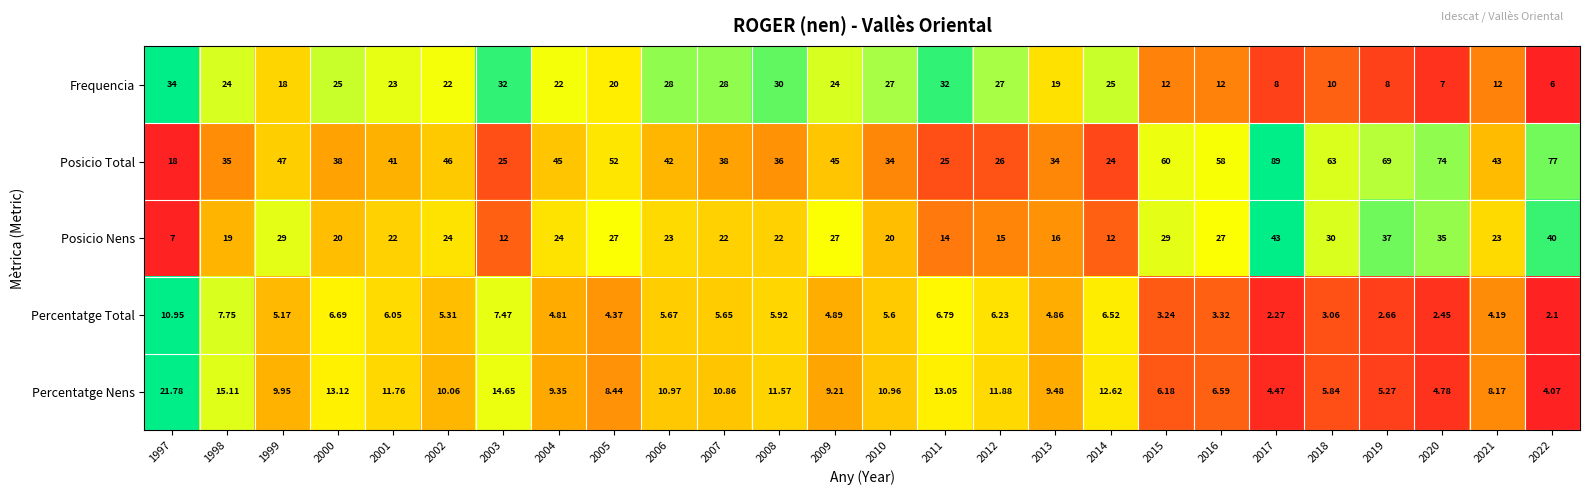

Count the number of data series in this chart.

5